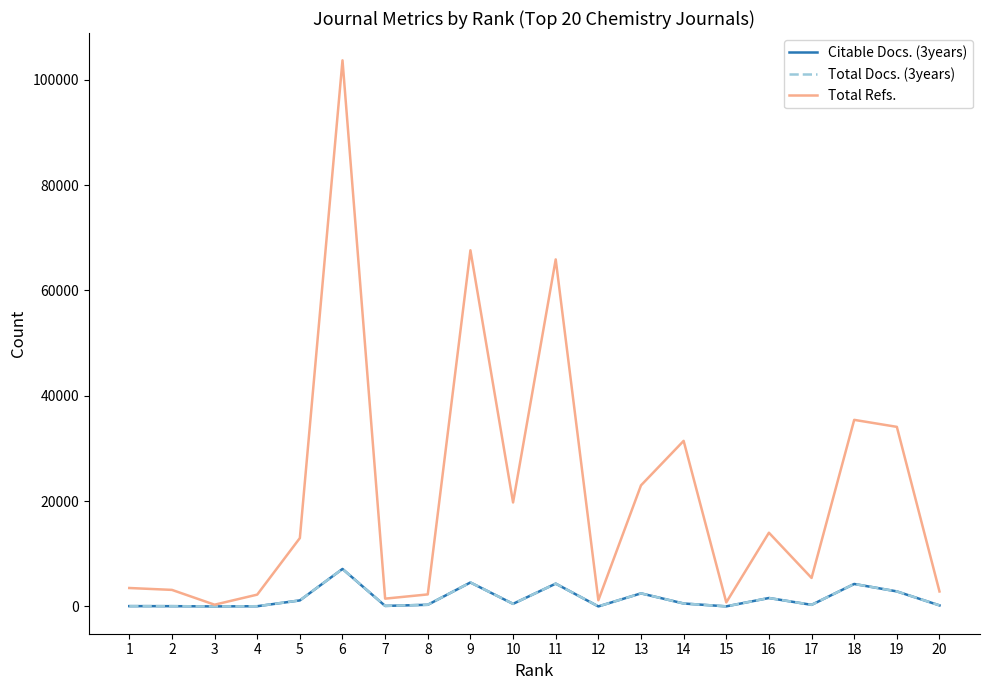

Which series changed the most between 5 and 15?

Total Refs.